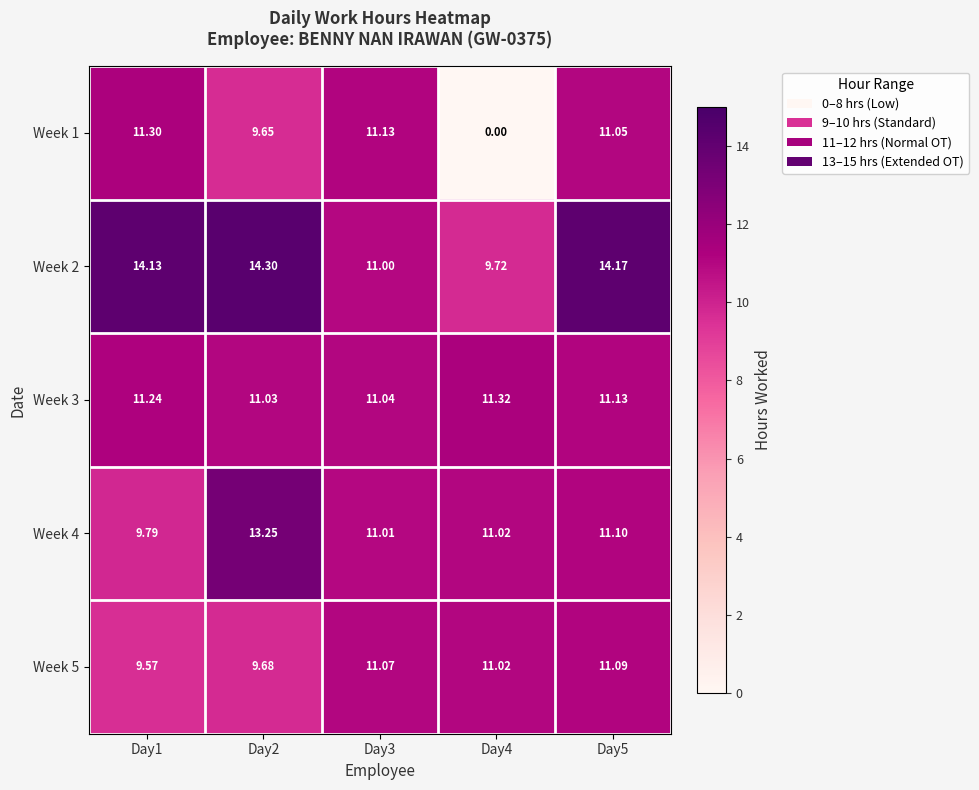

Is the value of Week 5 at Day4 greater than the value of Week 3 at Day4?

No